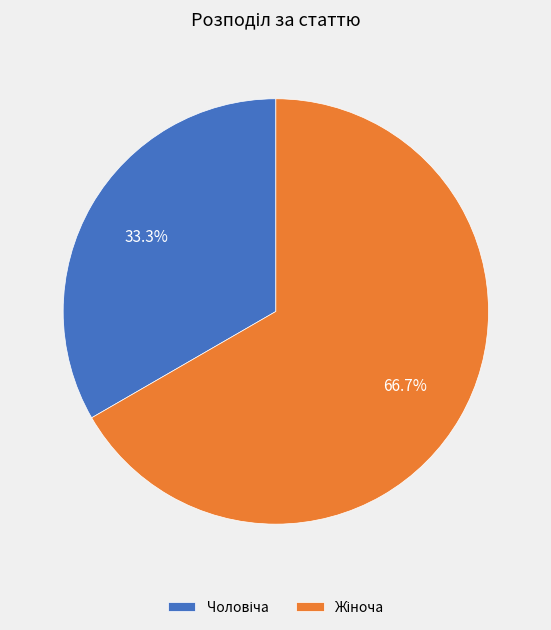

Is there any slice that represents more than half of the pie?

Yes